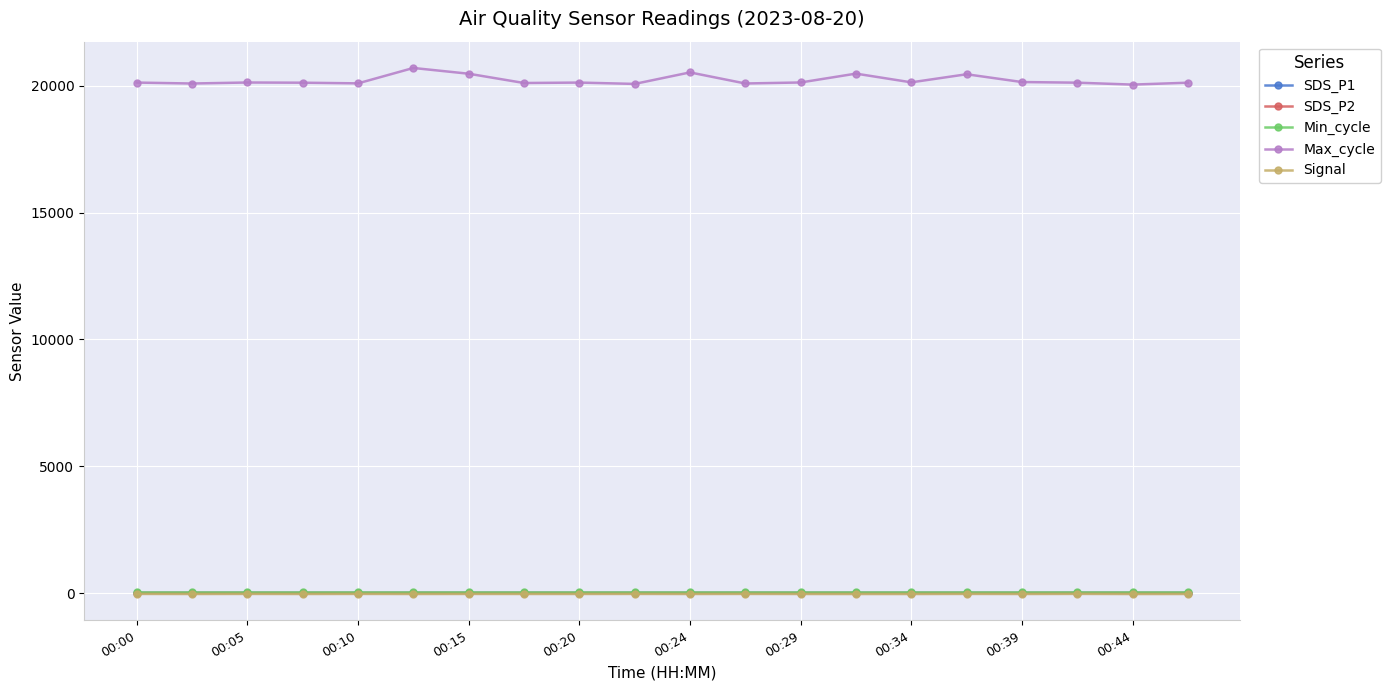

True or false: Max_cycle and Min_cycle cross at least once.

False